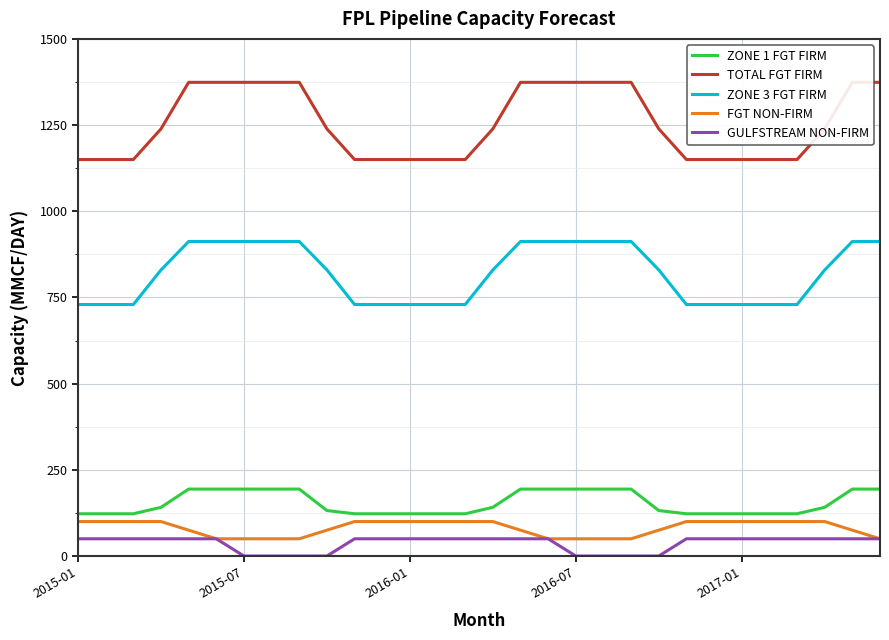

True or false: ZONE 1 FGT FIRM and ZONE 3 FGT FIRM intersect in this chart.

False